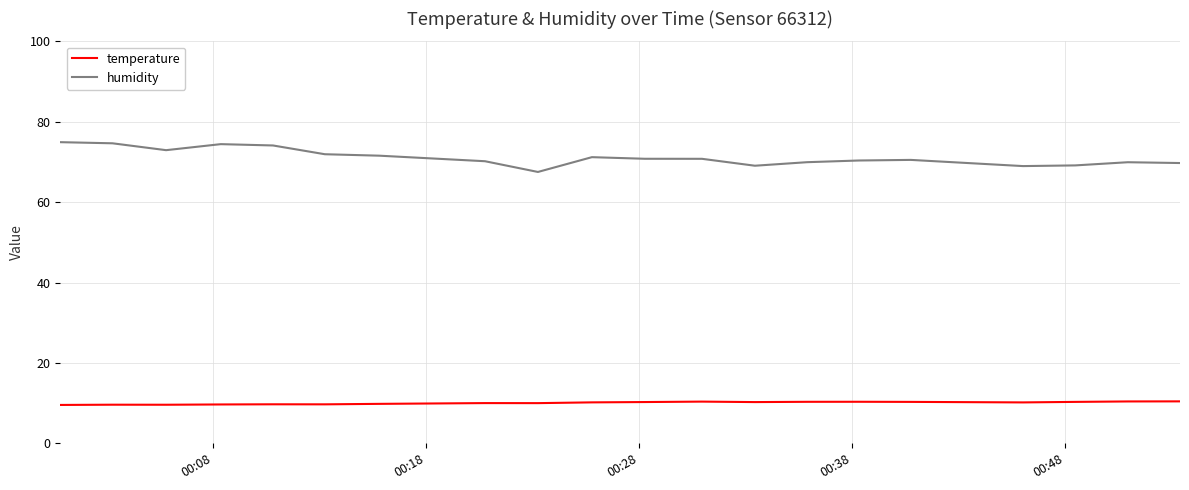

What is the difference between the second highest and second lowest values in the temperature series?

0.8